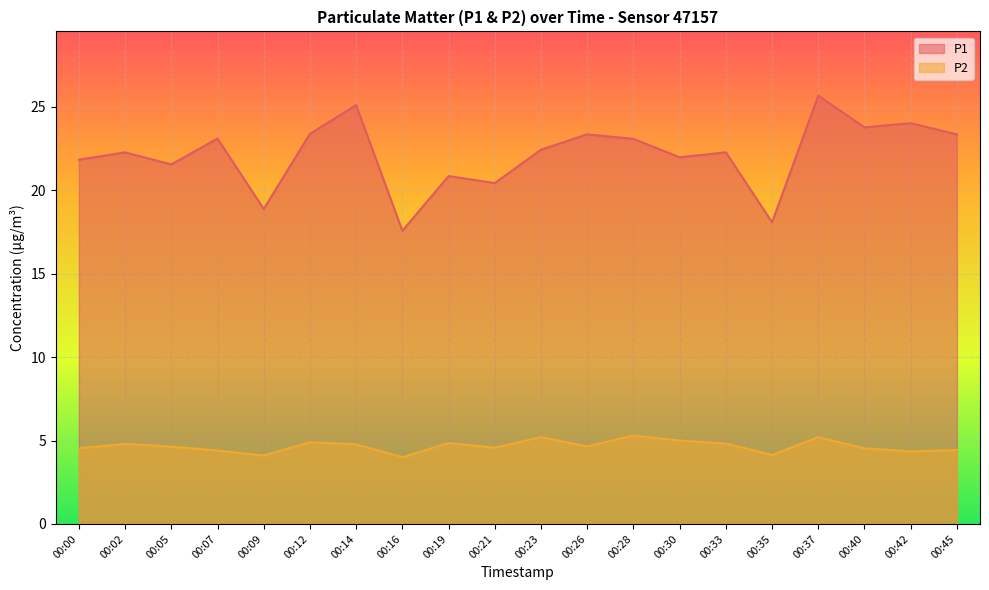

The P2 series shows 6.1 at 00:26. True or false?

False